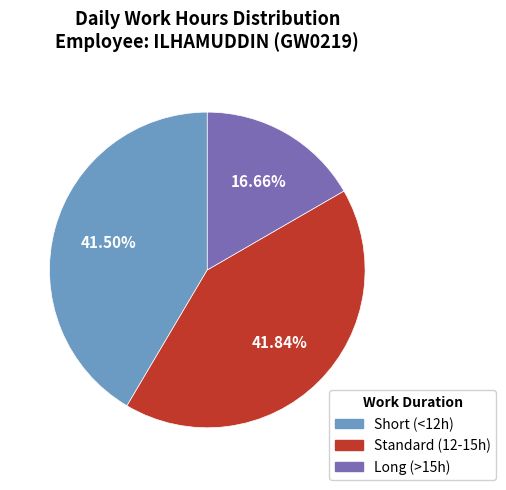

Count the number of slices in the pie.

3